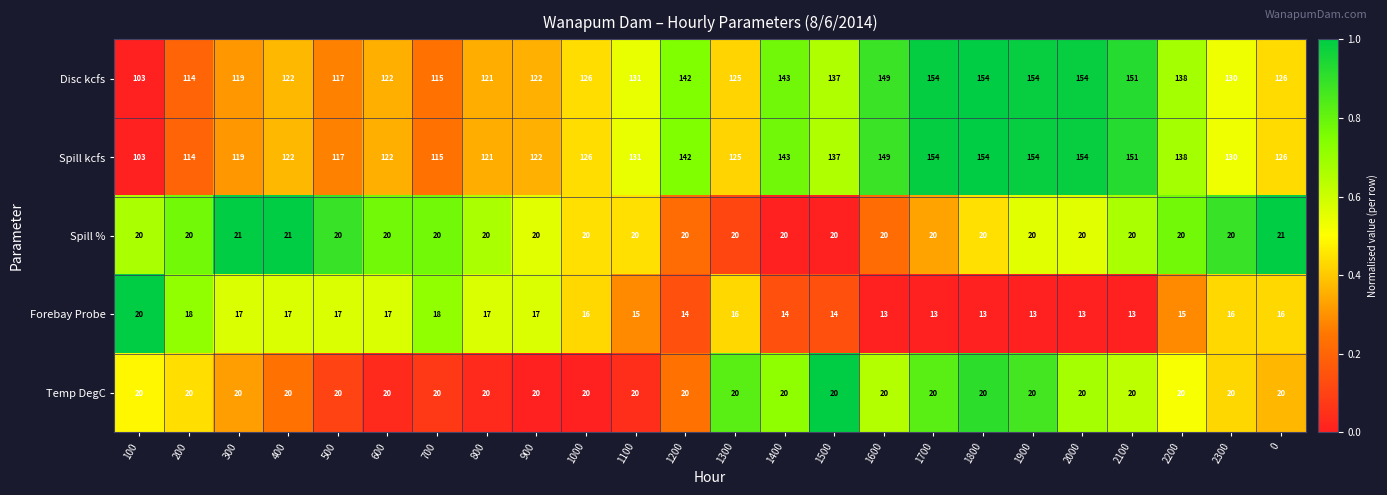

What is the average value of the Spill kcfs series?

132